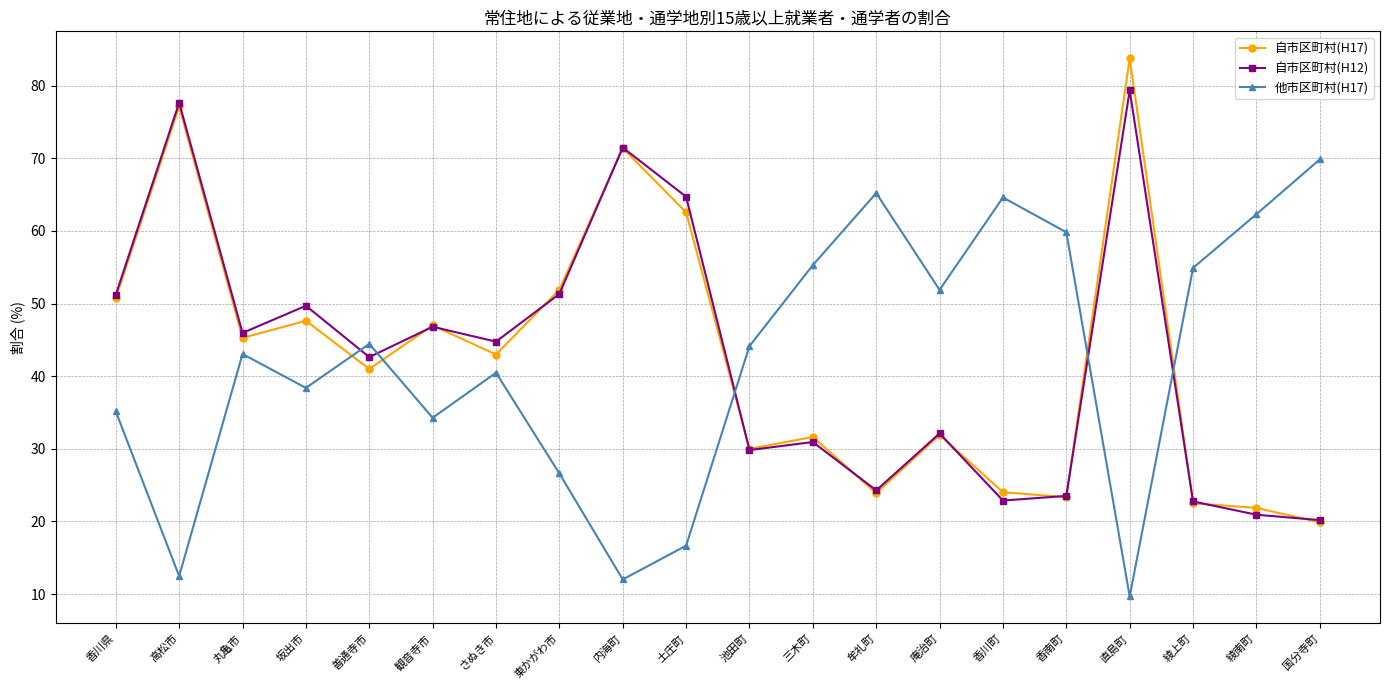

Is the value of 他市区町村(H17) at 池田町 greater than the value of 自市区町村(H12) at 香南町?

Yes